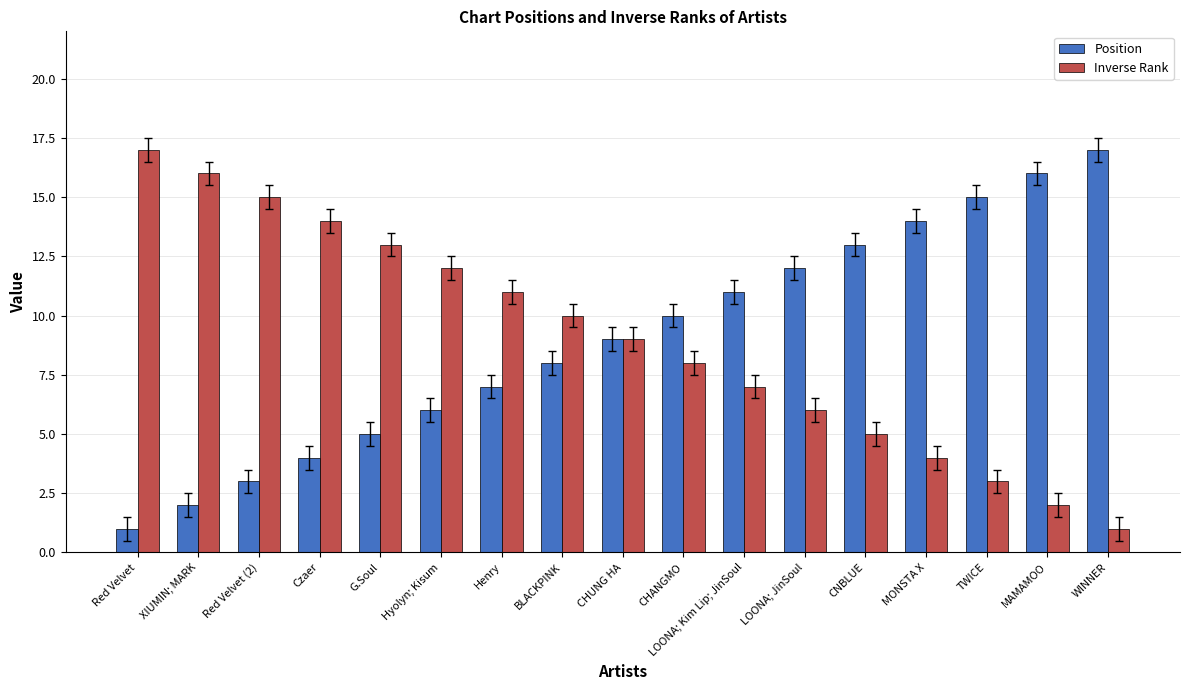

Does the chart contain any negative values?

No